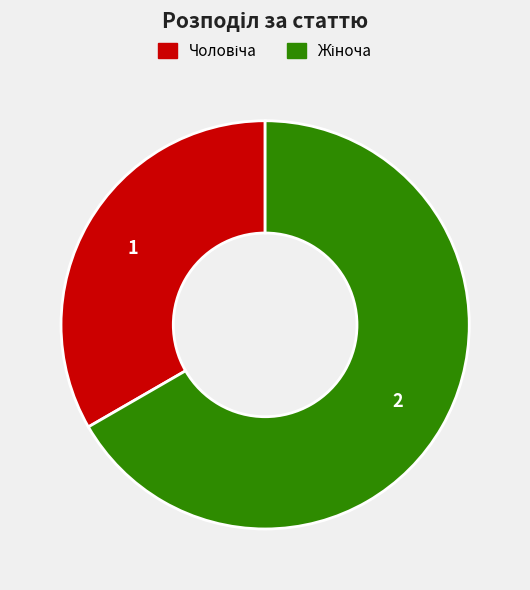

Does any single category account for the majority?

Yes